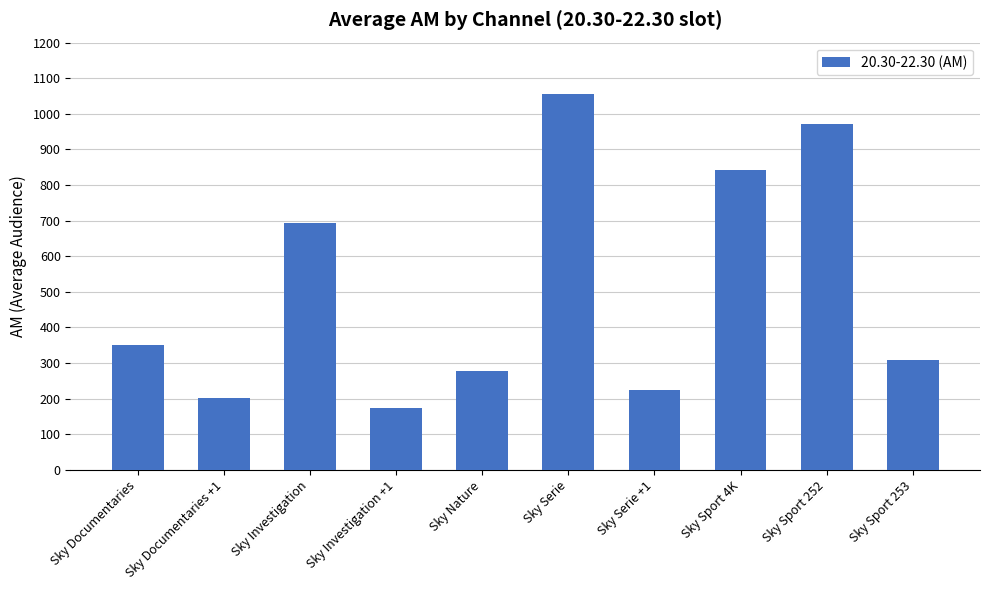

Which has a higher value, Sky Investigation +1 or Sky Sport 252?

Sky Sport 252